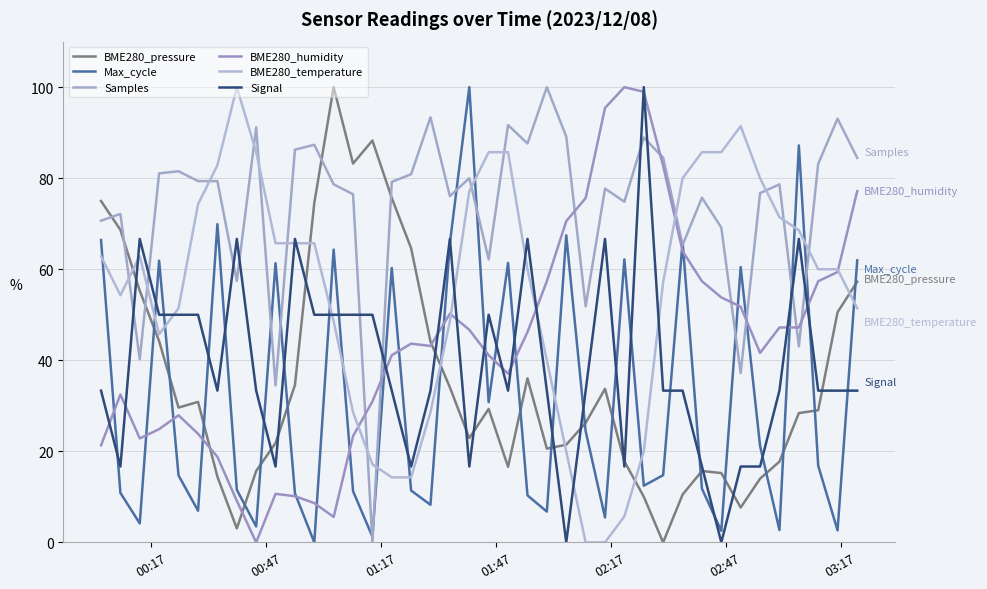

How many values in BME280_humidity are above zero?

39